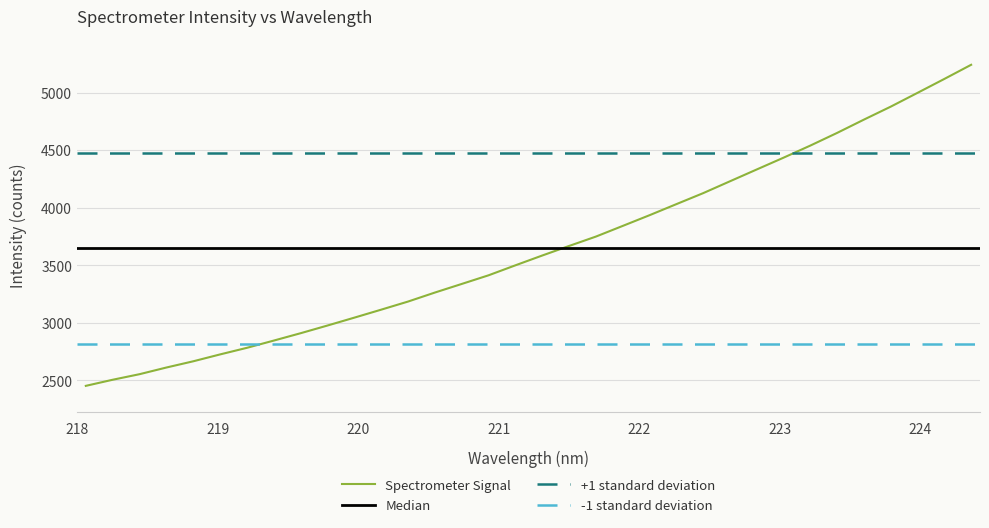

What is the sum of all values?

124067.4